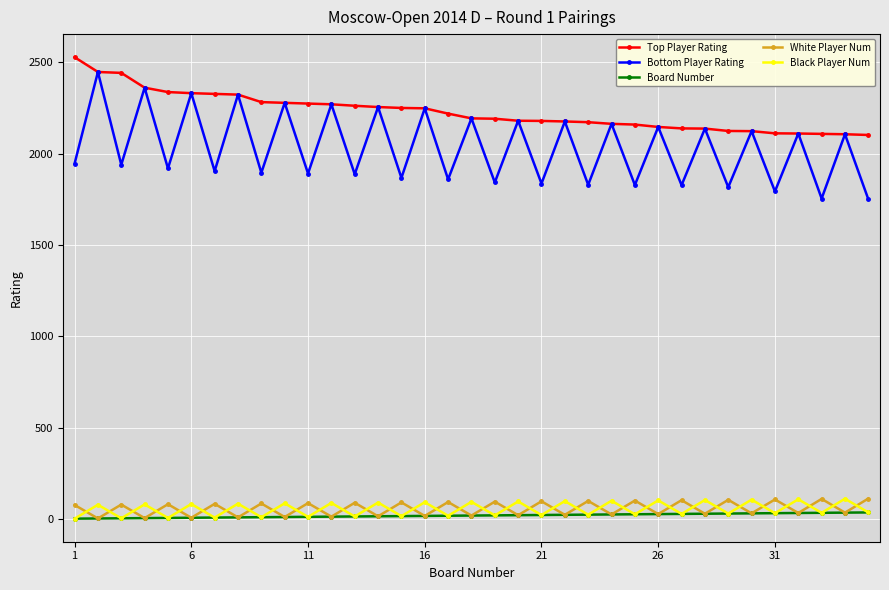

True or false: Top Player Rating and White Player Num cross at least once.

False